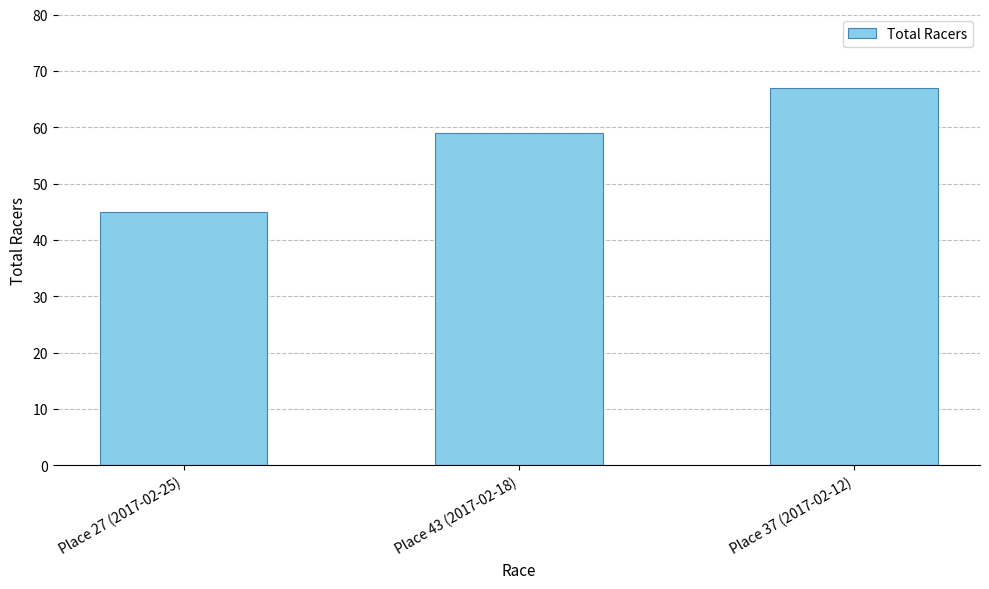

Count the values in the range 45 to 67.

3